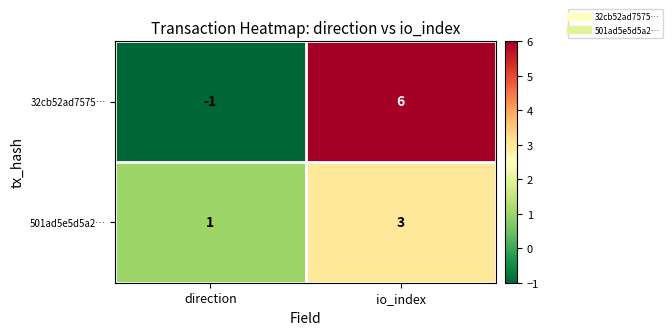

What is the sum of the 32cb52ad7575… values at direction and io_index?

5